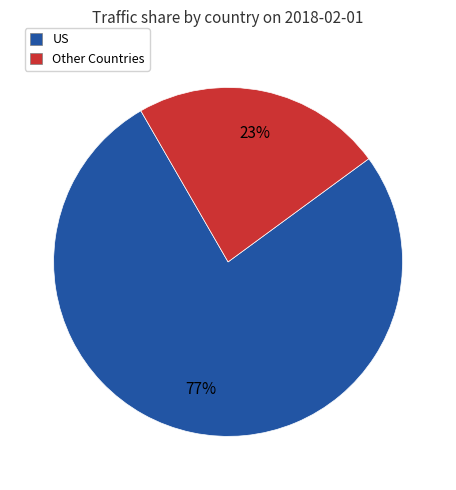

Is it true that Other Countries is 30% of the pie?

False